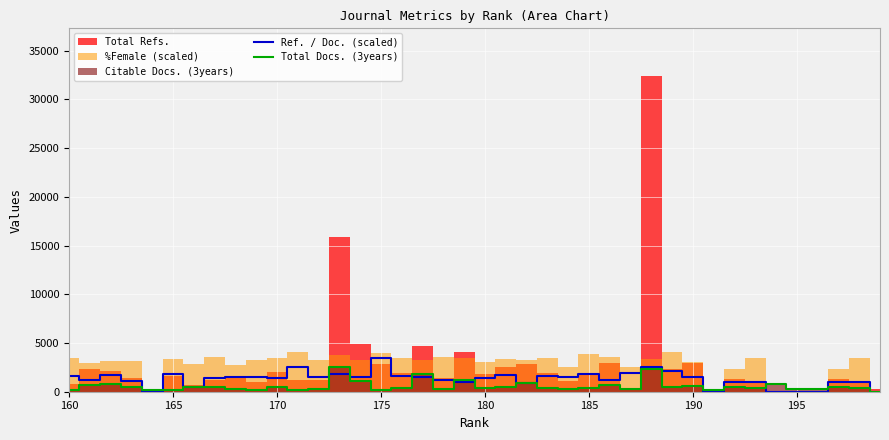

In Ref. / Doc. (scaled), how many points are higher than both neighbors (excluding endpoints)?

12